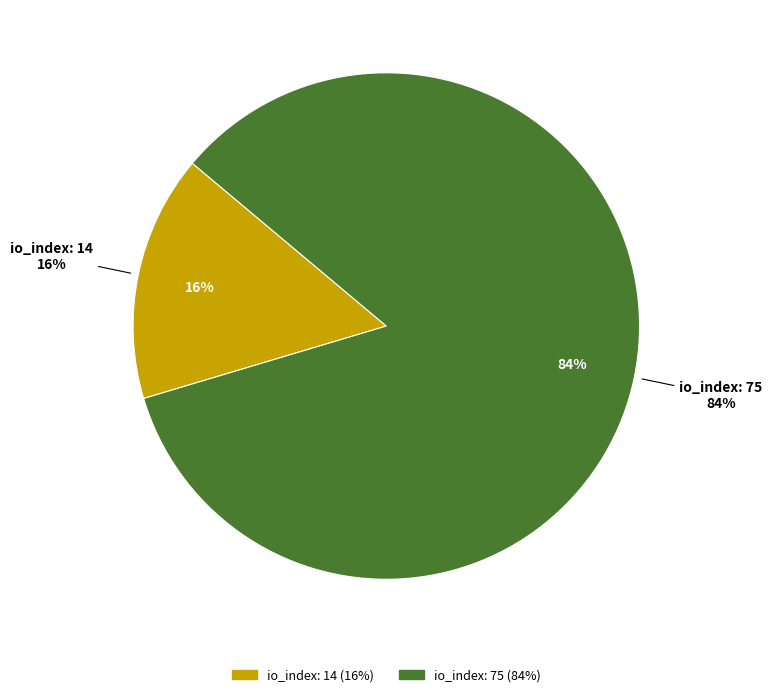

To the nearest percent, what portion does io_index=14 represent?

16%